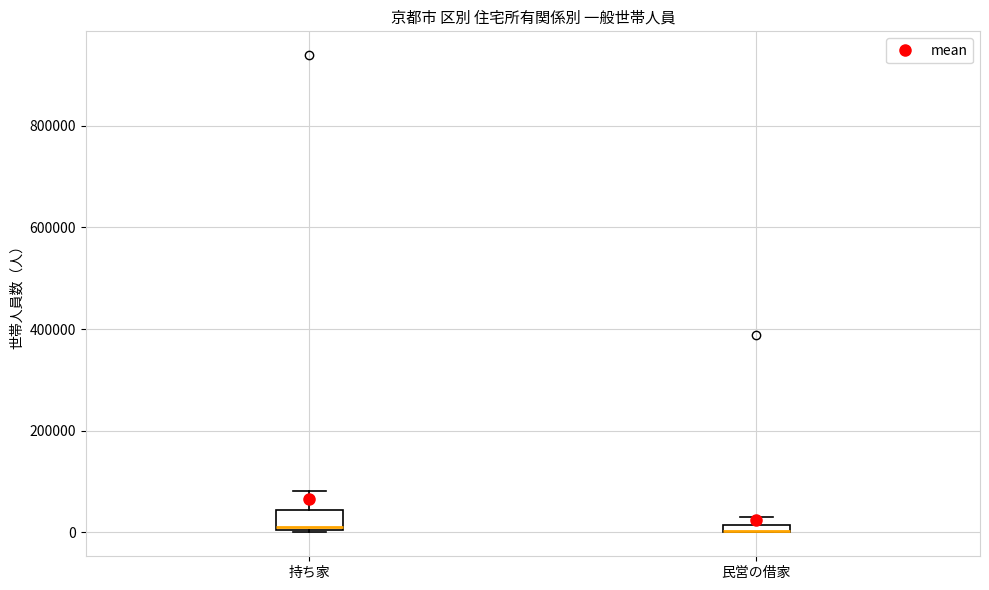

Which box is the tallest, from its lower edge to its upper edge?

持ち家